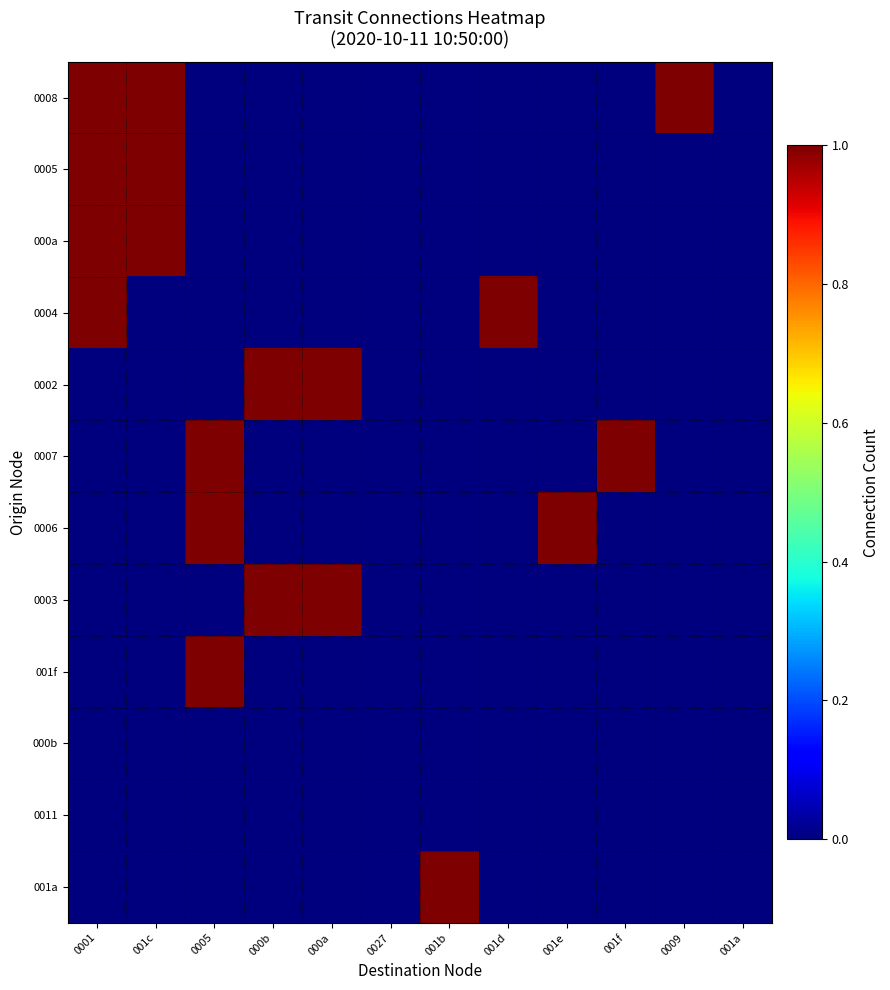

What is the total value across all series at 001f?

1